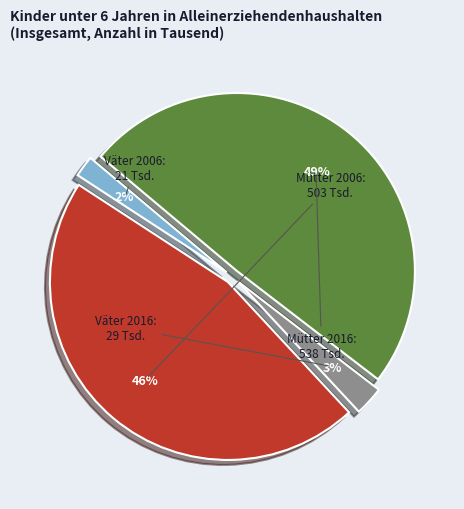

Is Väter 2016 the majority of the pie?

No